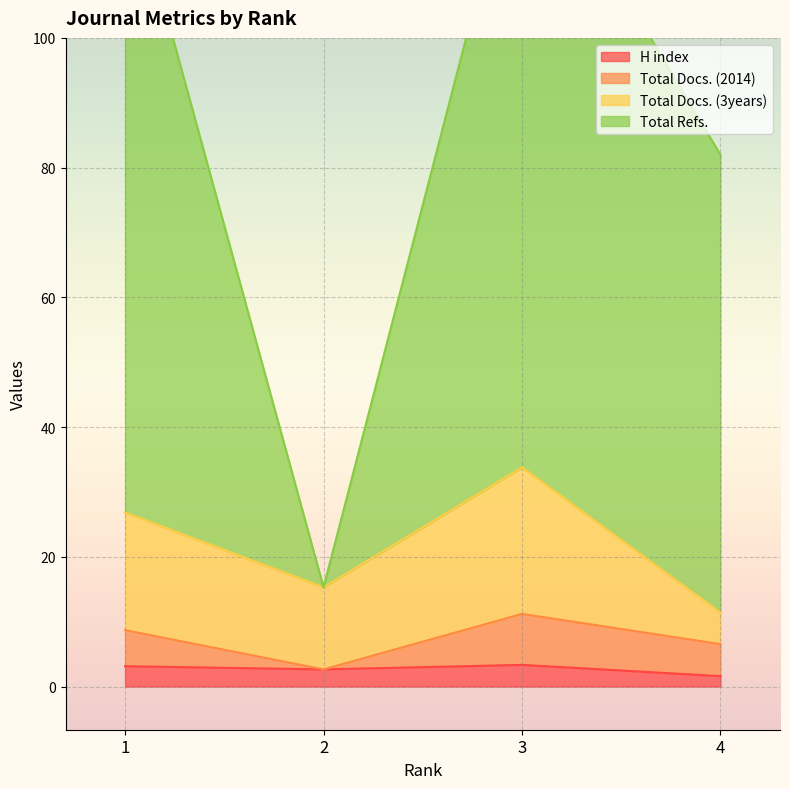

What is the highest value of the Total Refs. series?

133.2